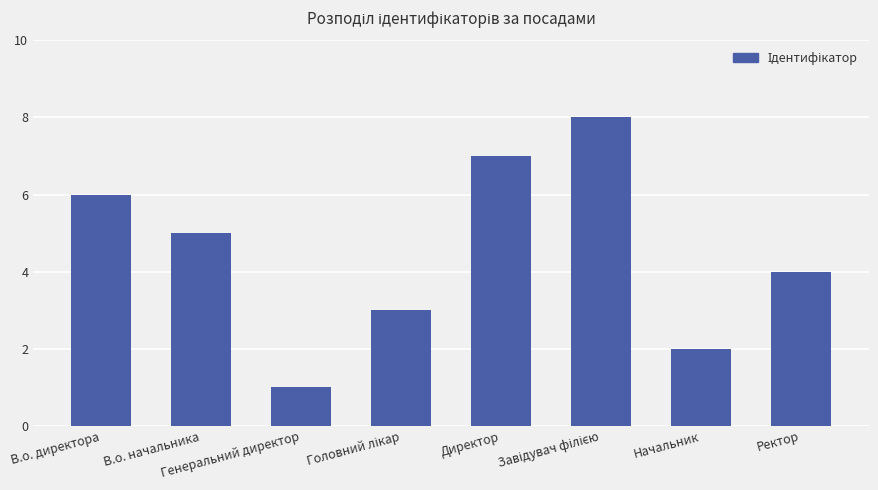

What is the maximum value shown in the chart?

8